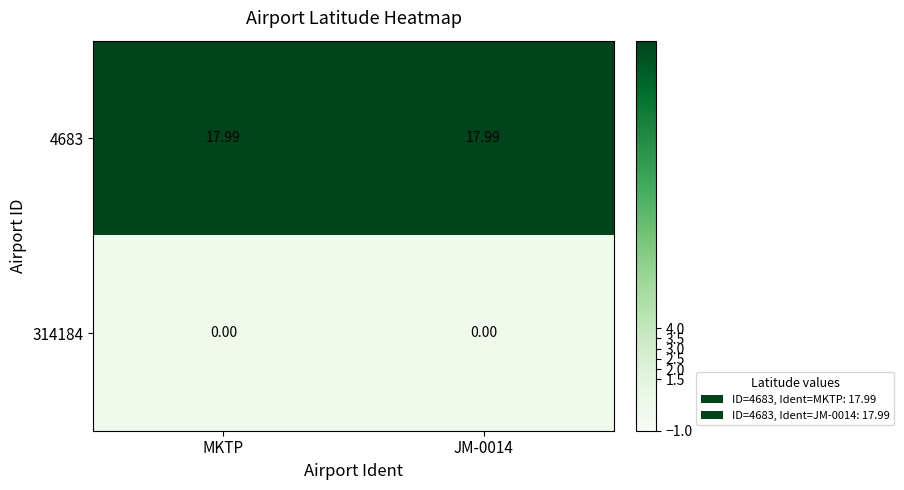

Reading right to left, what are all the values shown in this chart?

4683: JM-0014=18.0	MKTP=18.0
314184: JM-0014=0.0	MKTP=0.0